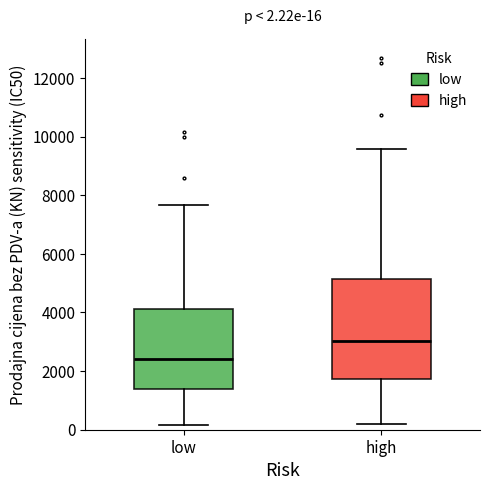

Which box has the lowest median line?

low